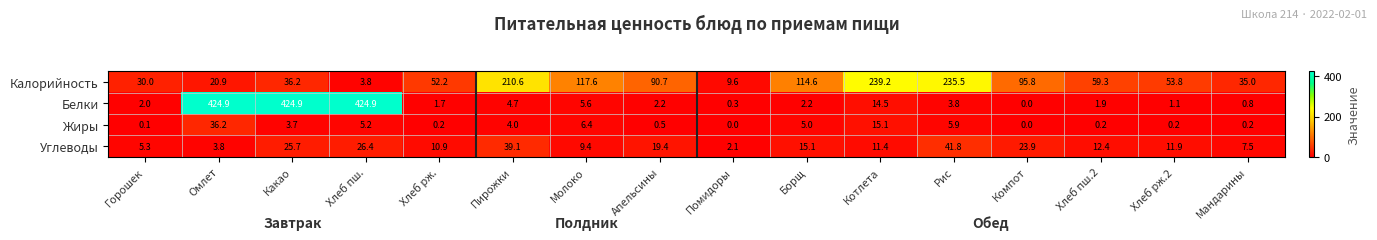

How many data points does each series have?

16